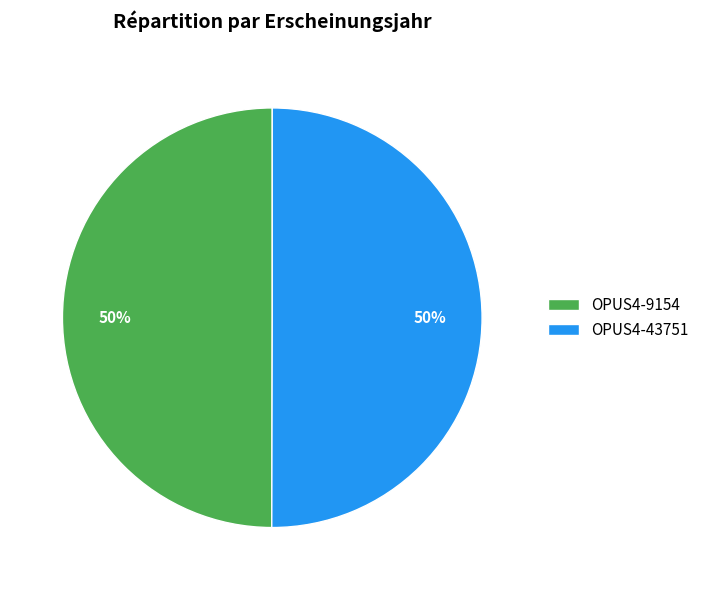

To the nearest percent, what is the combined percentage of OPUS4-9154 and OPUS4-43751?

100%